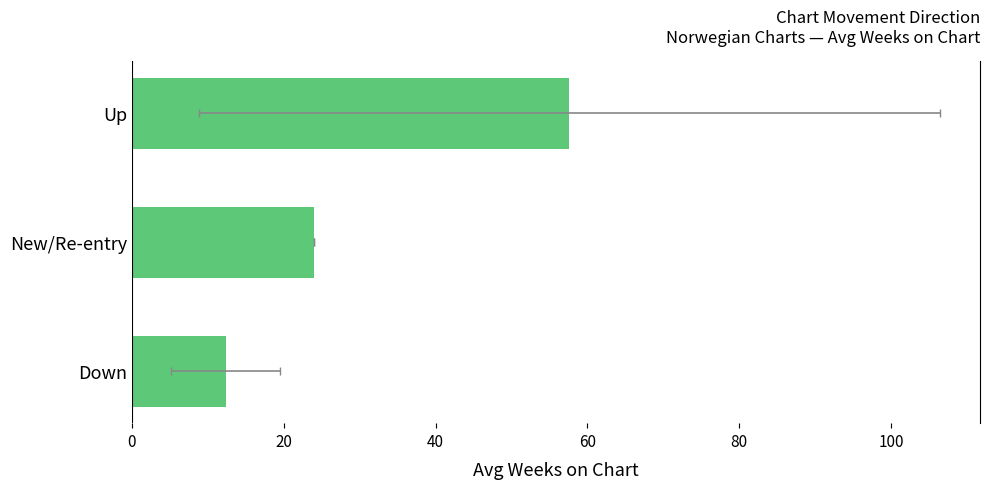

Are the bars horizontal?

Yes